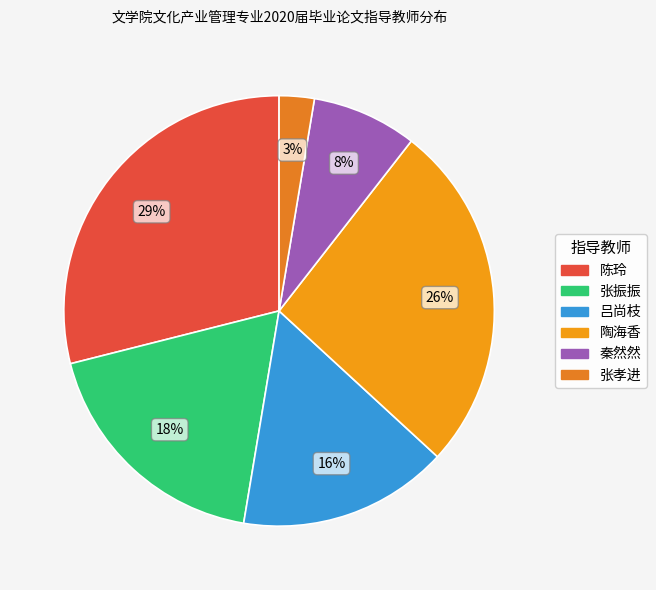

Is there a majority slice in this chart?

No